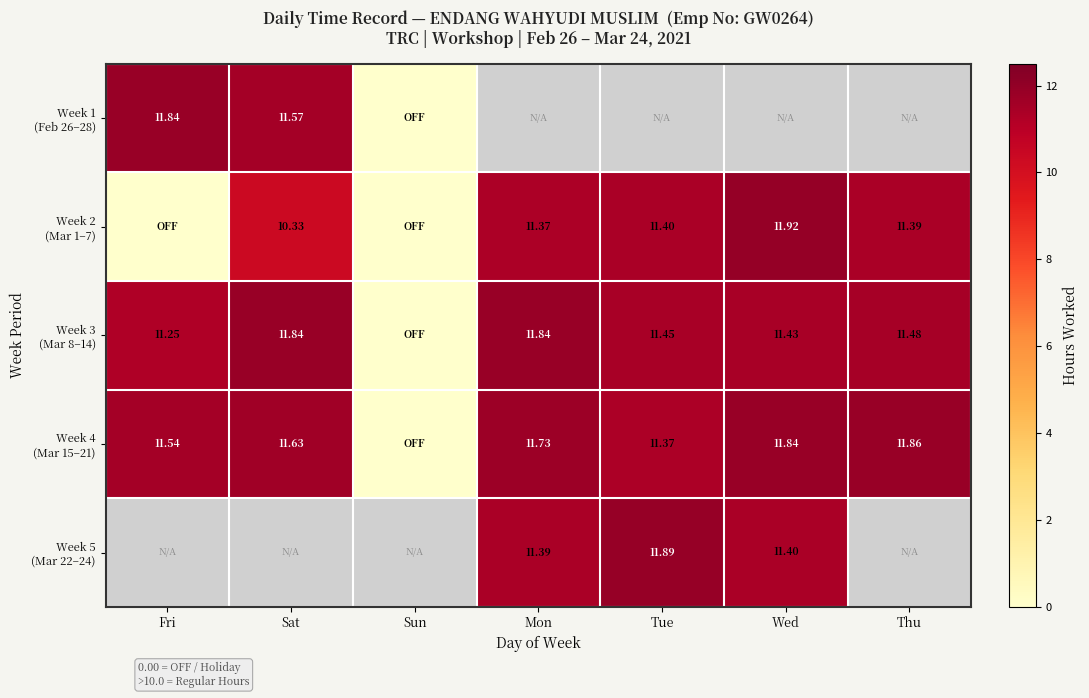

Is the value of Week 1 (Feb 26–28) at Tue greater than the value of Week 5 (Mar 22–24) at Sun?

No